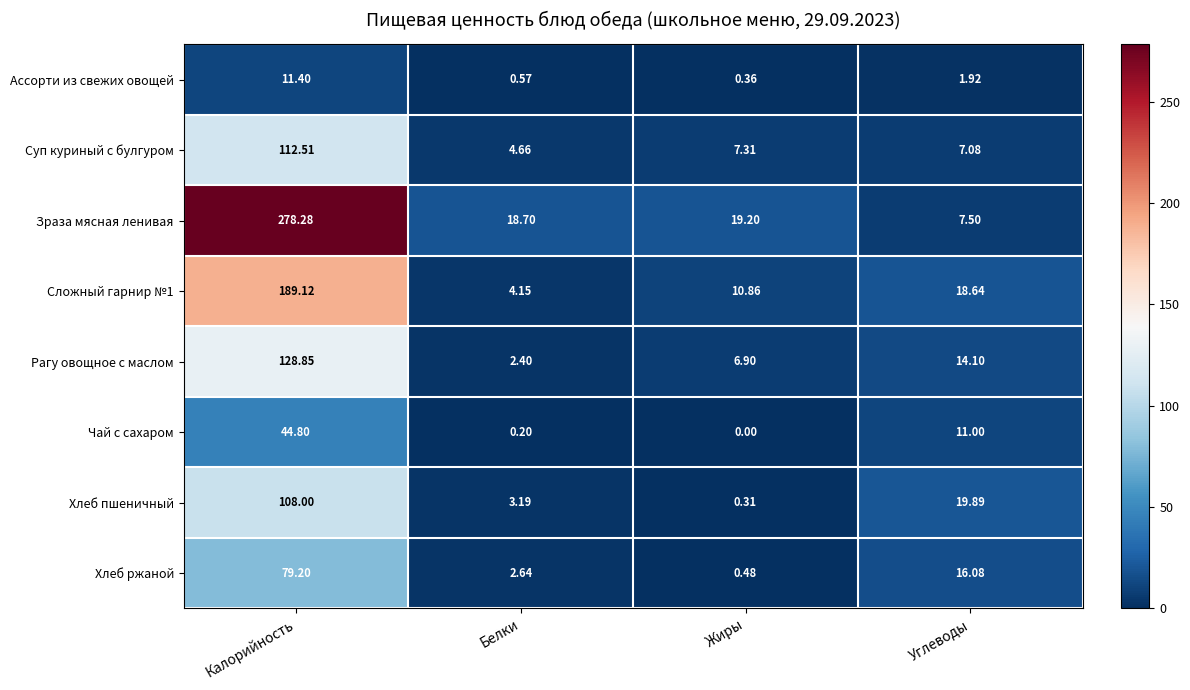

Where does the Хлеб пшеничный series first go above 19?

Калорийность